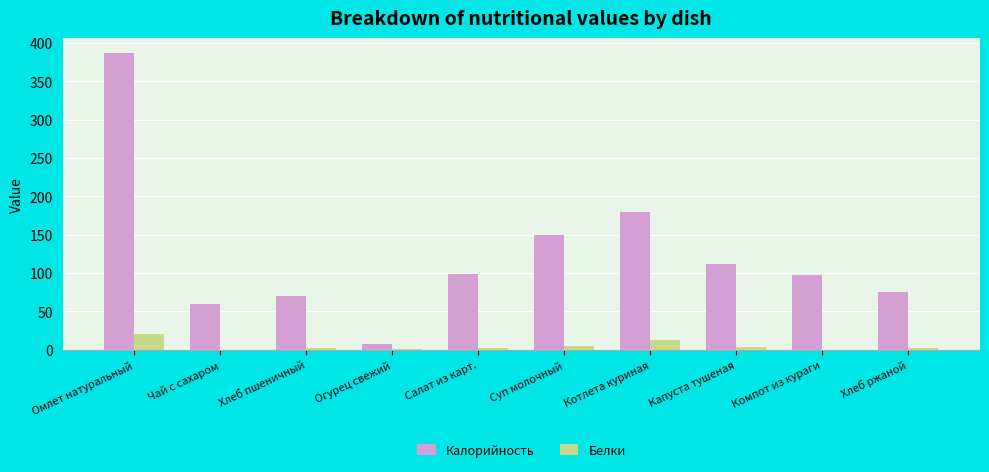

Which category has the highest value in the Калорийность series?

Омлет натуральный